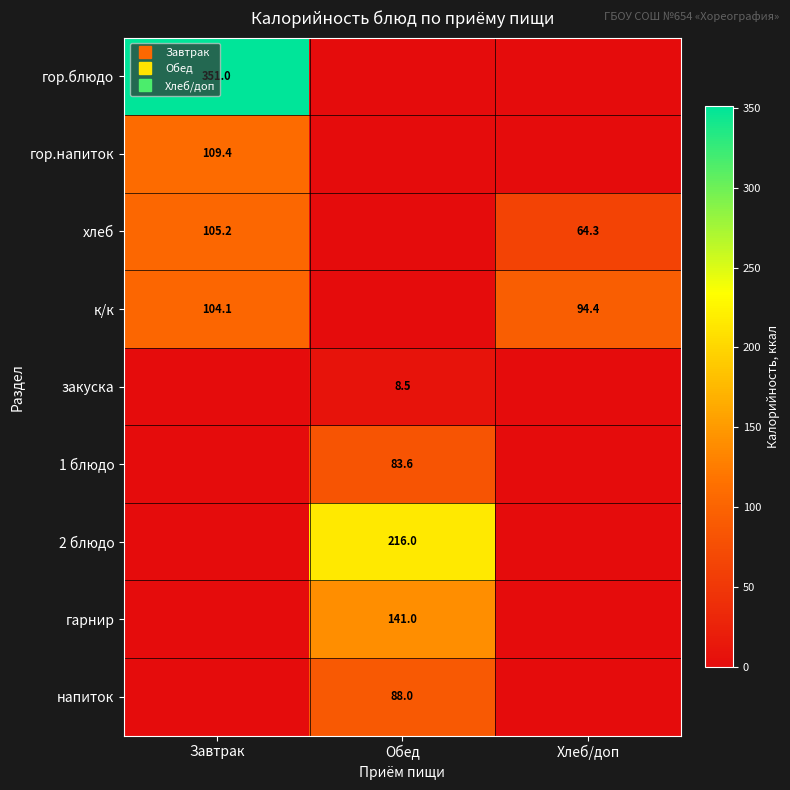

Where is к/к nearest to the value 52?

Хлеб/доп